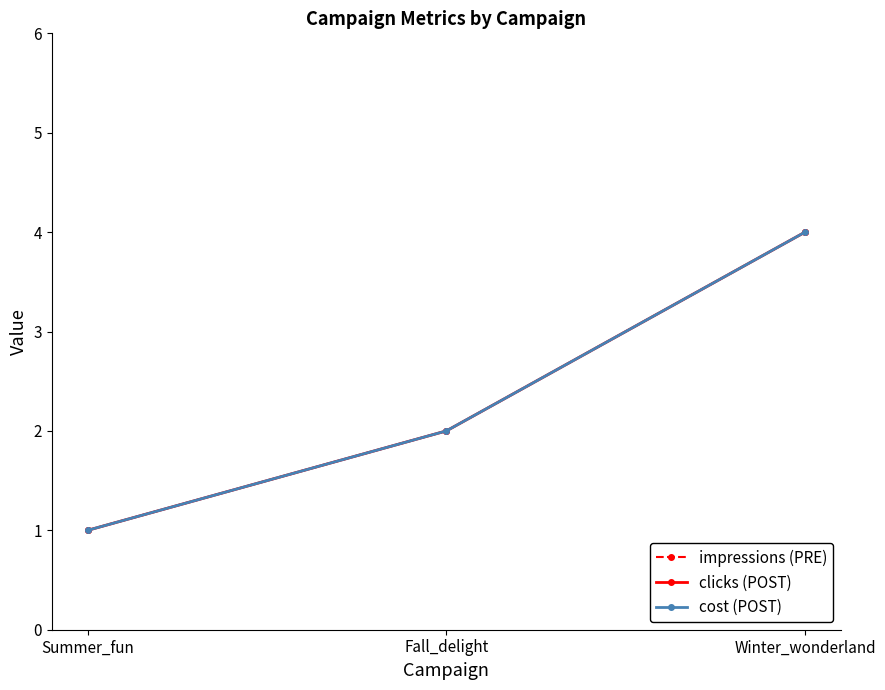

Between Fall_delight and Summer_fun, which is larger?

Fall_delight